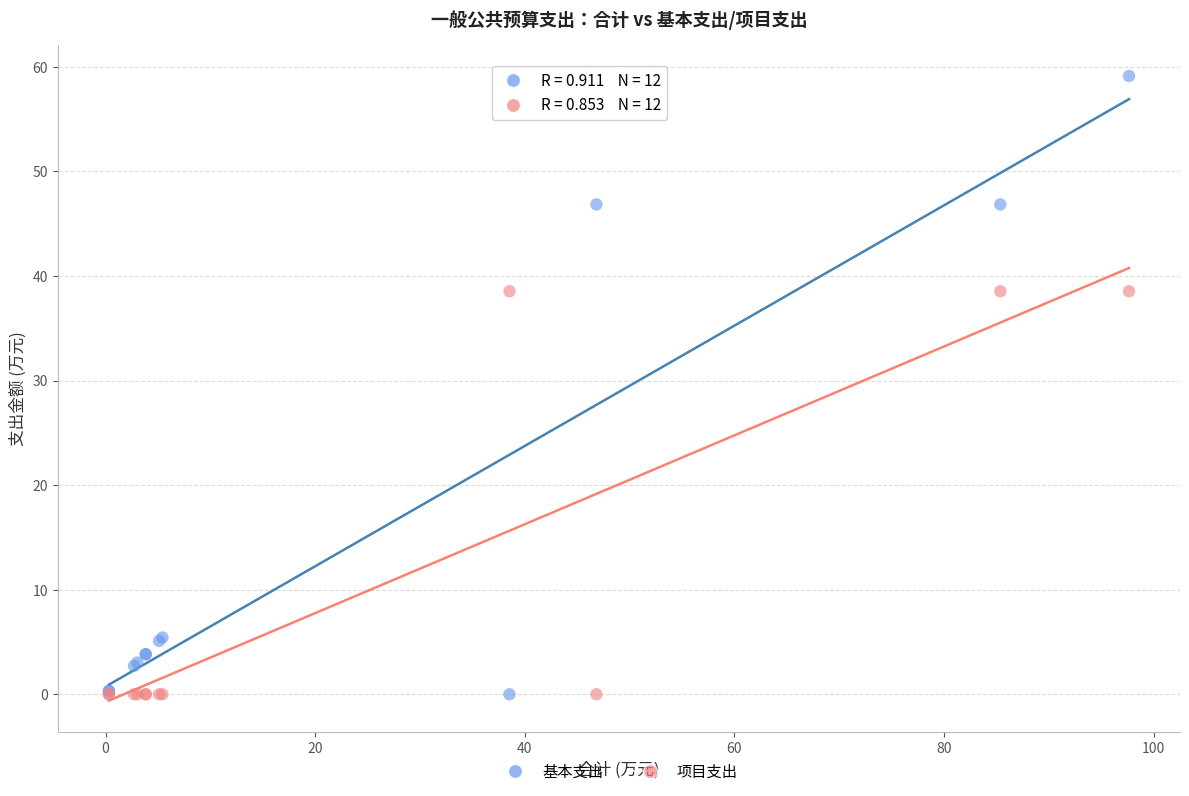

Which series has the widest spread of Y values?

基本支出